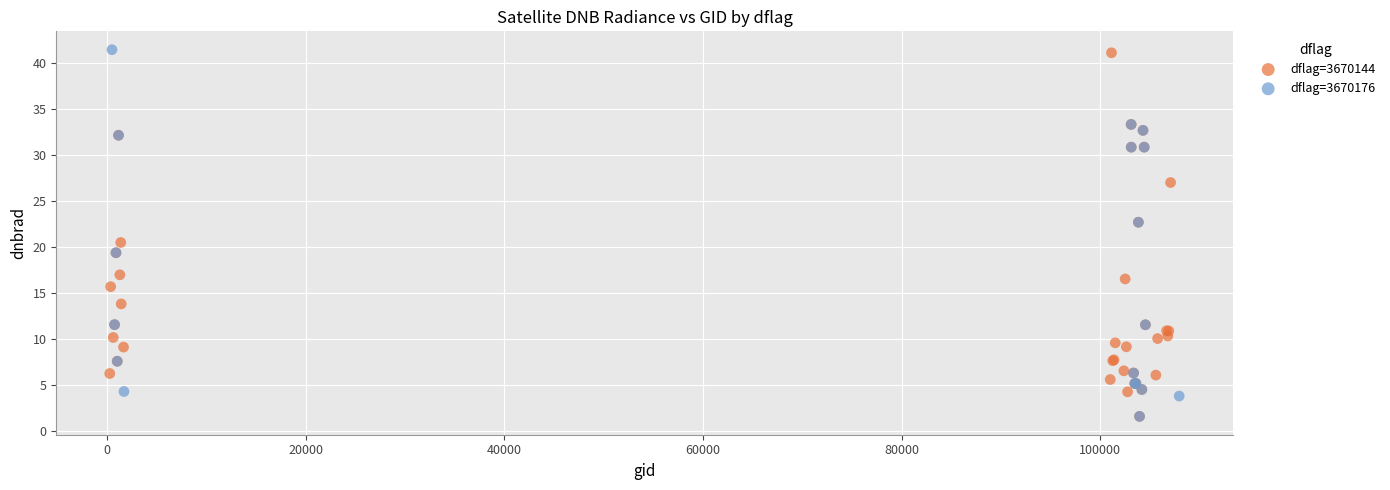

What are all the series names shown in the legend?

dflag=3670144, dflag=3670176